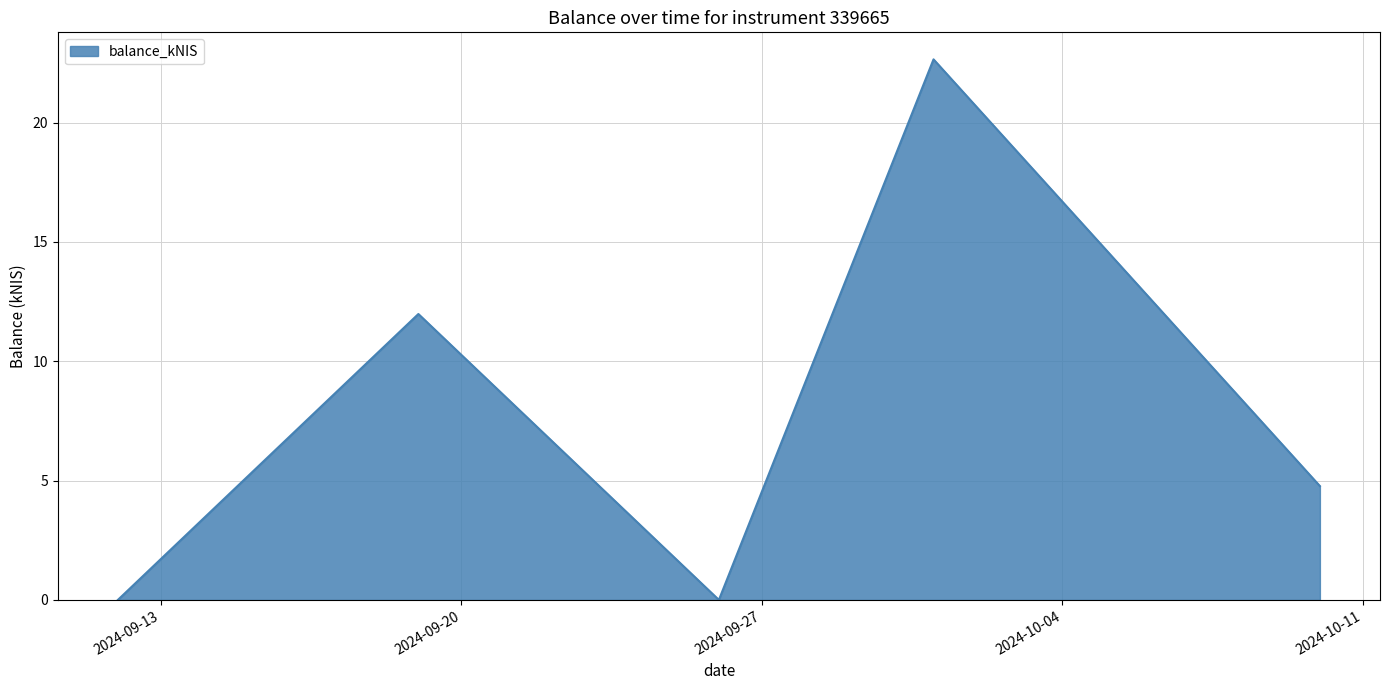

Count the number of values greater than 4.

3